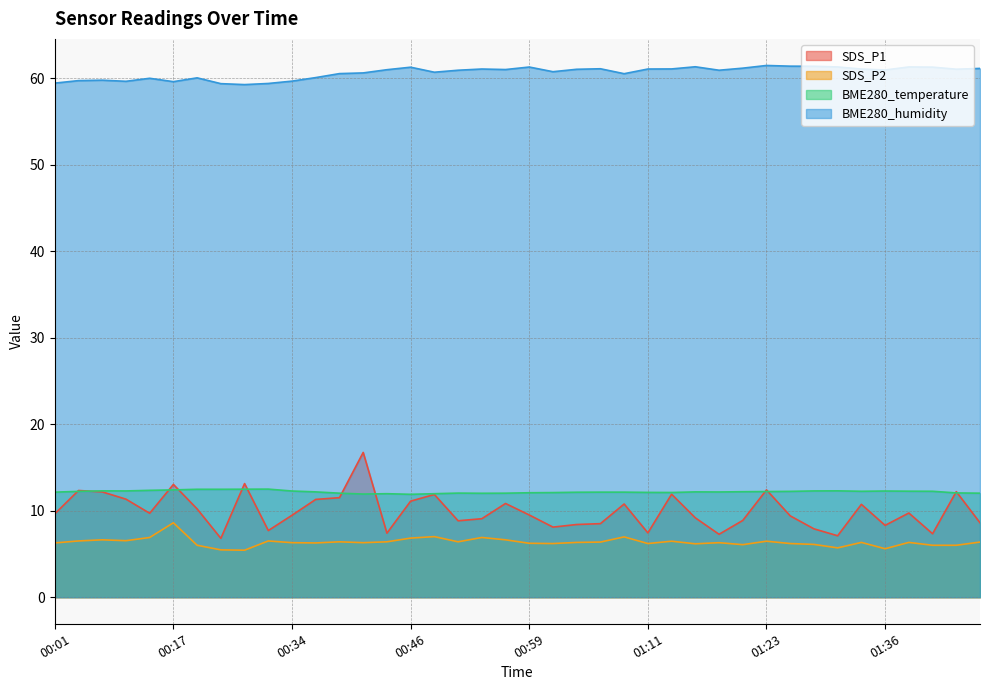

What is the difference between the maximum and second lowest values in the SDS_P2 series?

3.1